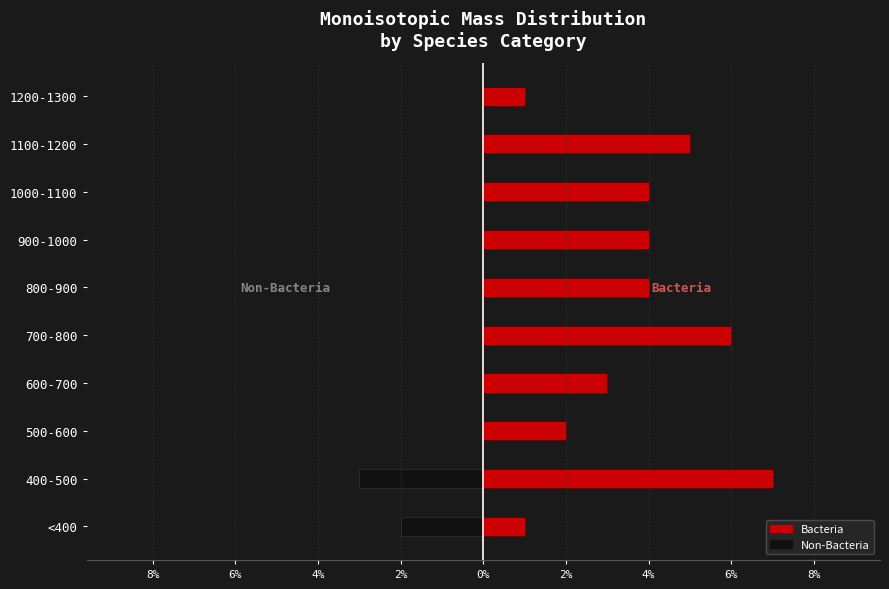

Between 400-500 and 1000-1100, which is larger?

1000-1100